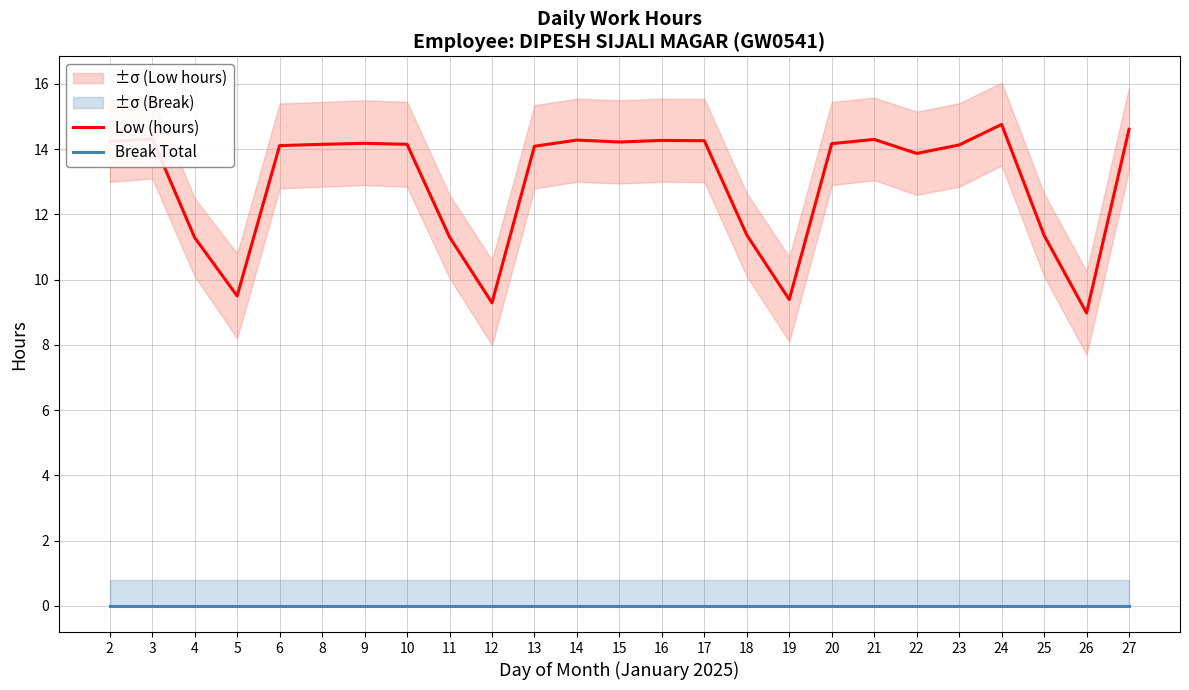

Which has a higher value, 19 or 14?

14